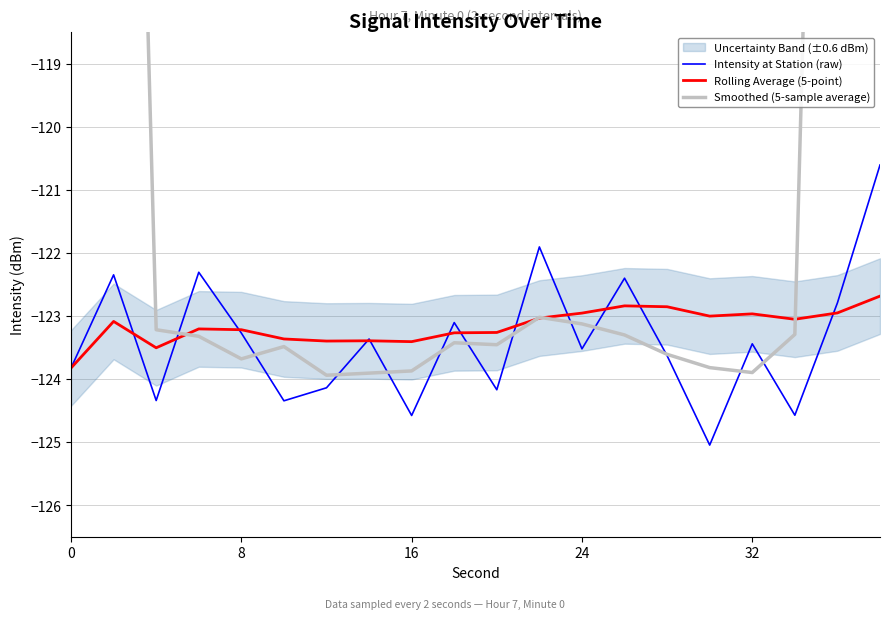

The Rolling Average (5-point) series shows -123.0 at 32. True or false?

True